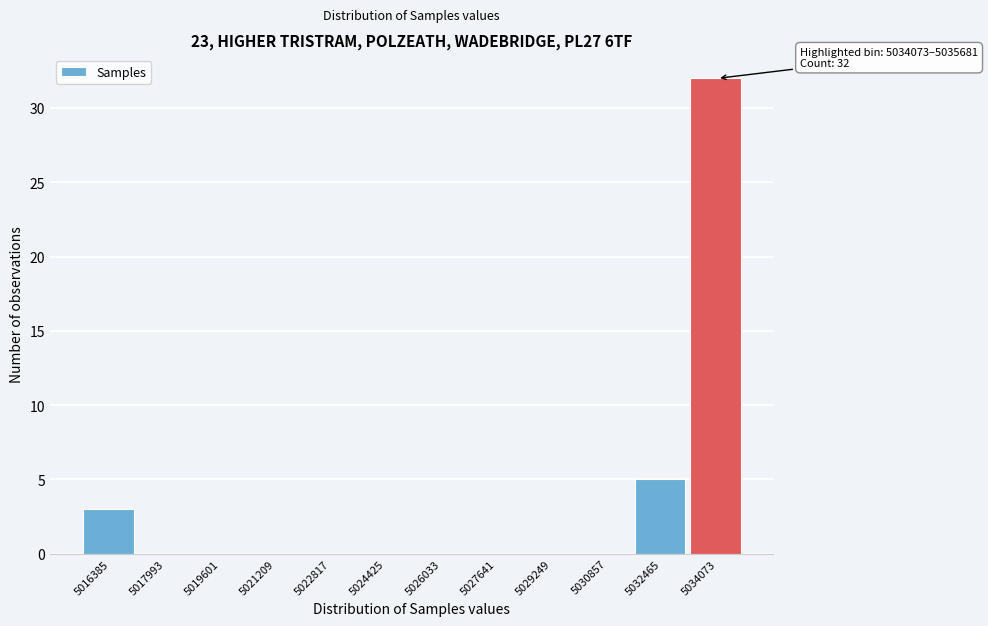

Reading left to right, extract all data points from this chart.

5016385=3	5017993=0	5019601=0	5021209=0	5022817=0	5024425=0	5026033=0	5027641=0	5029249=0	5030857=0	5032465=5	5034073=32